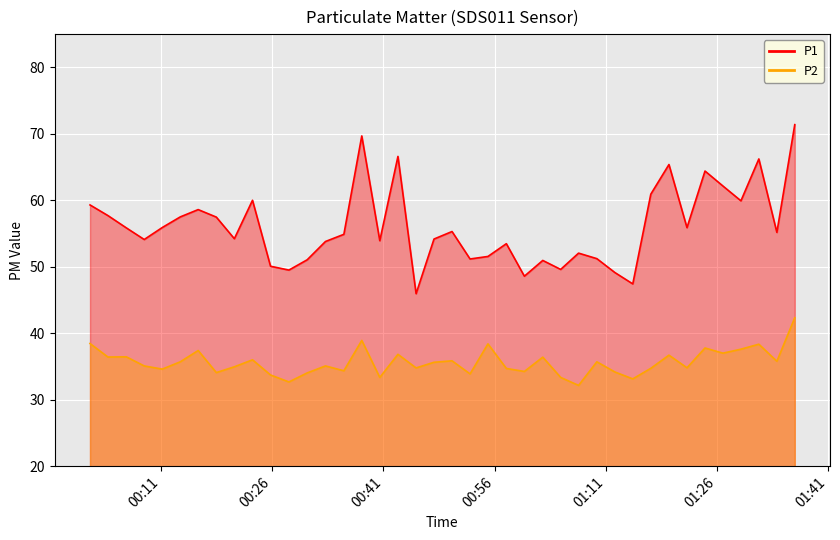

What is the smallest value displayed?

32.1